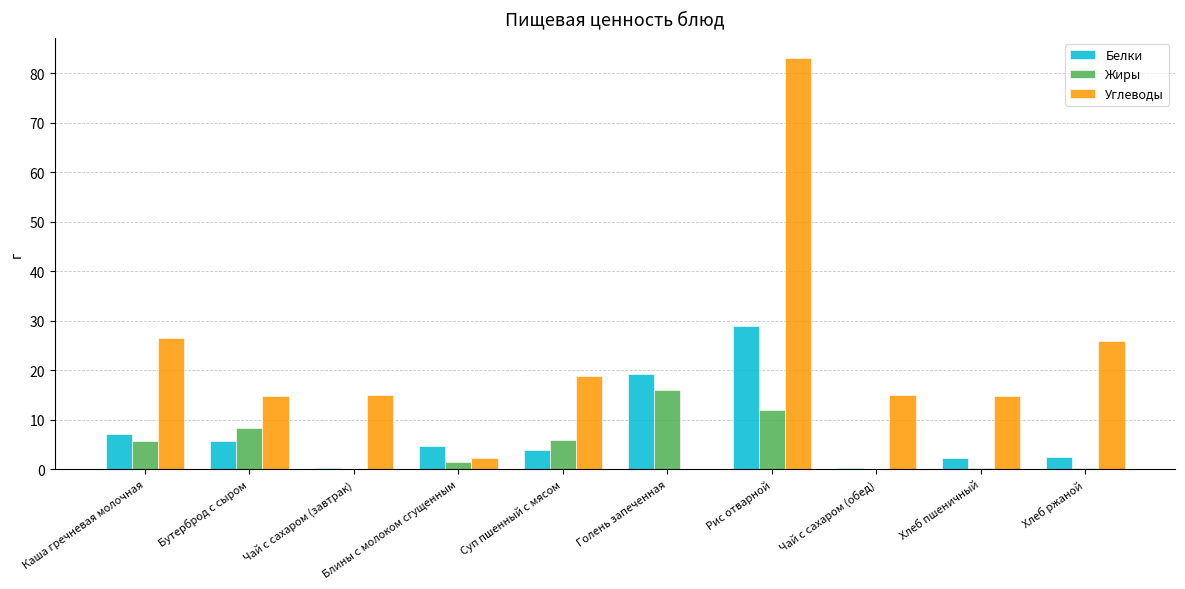

Which series has the largest total across all categories?

Углеводы